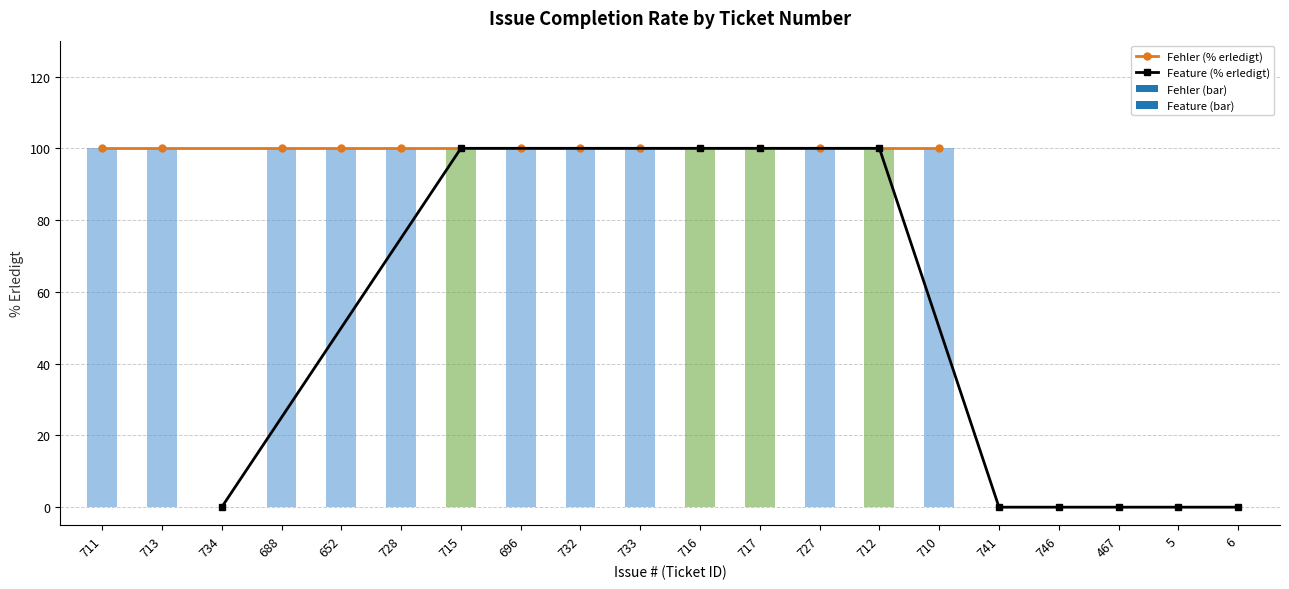

What is the total value across all series at 713?

200